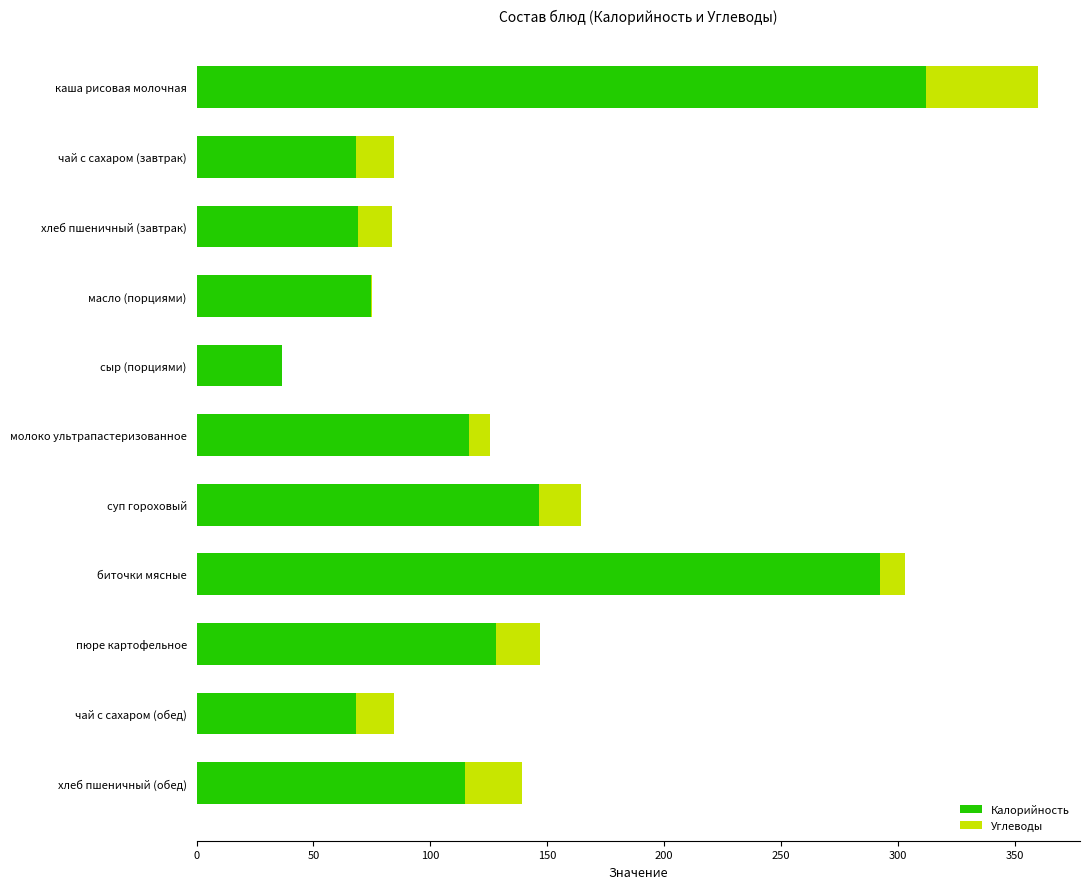

How many categories are shown in the chart?

11